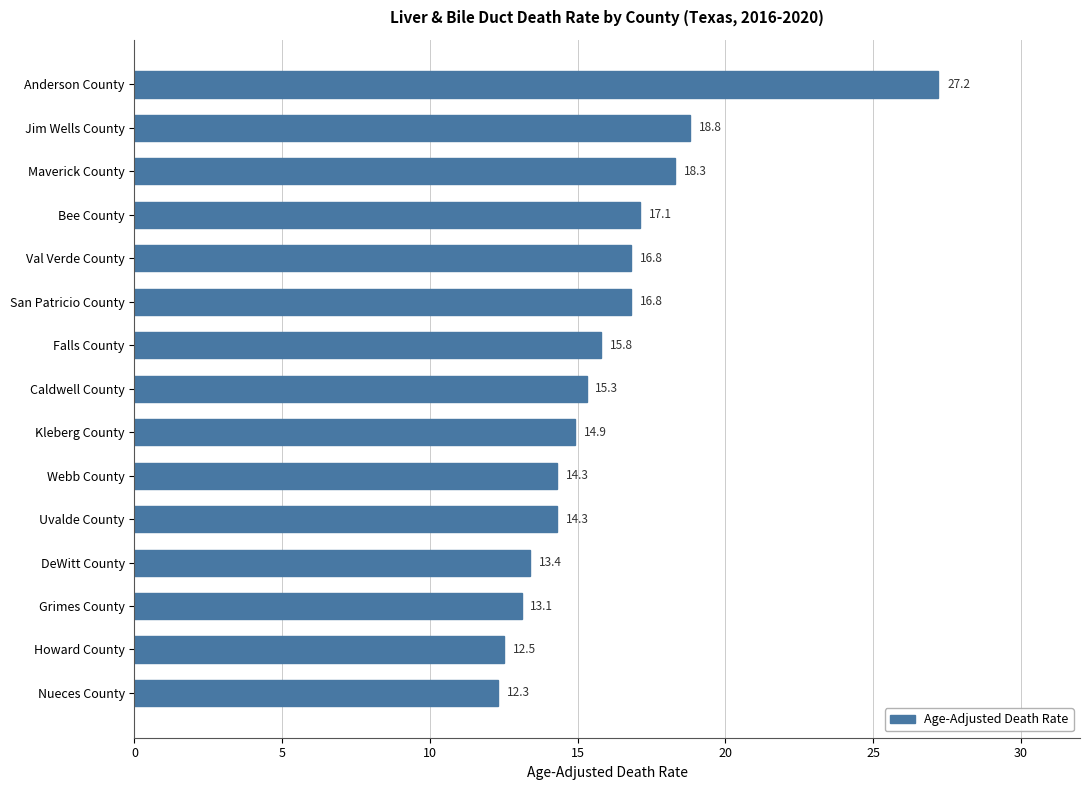

Are the bars horizontal?

Yes